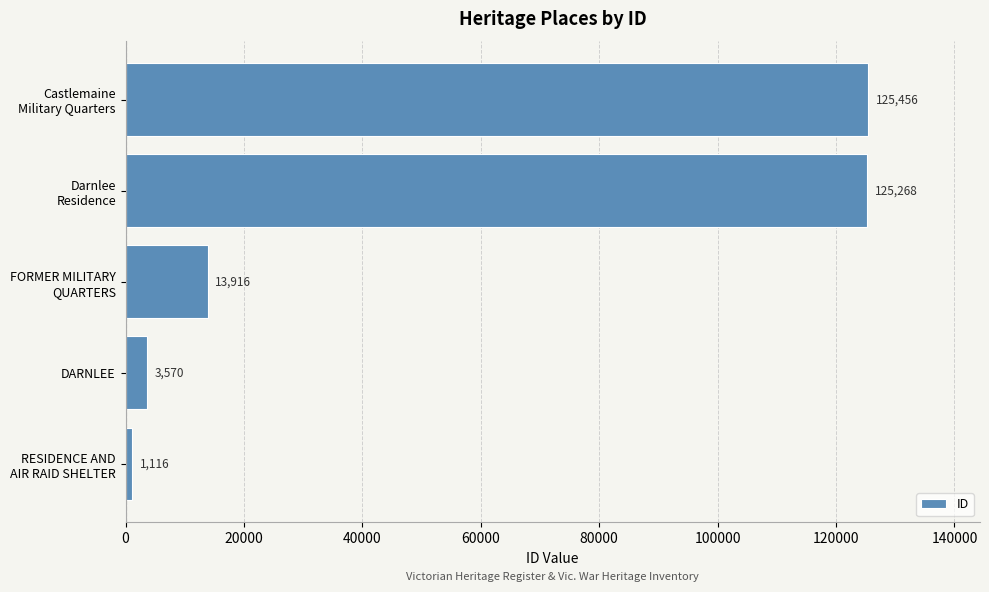

What is the sum of all values?

269326